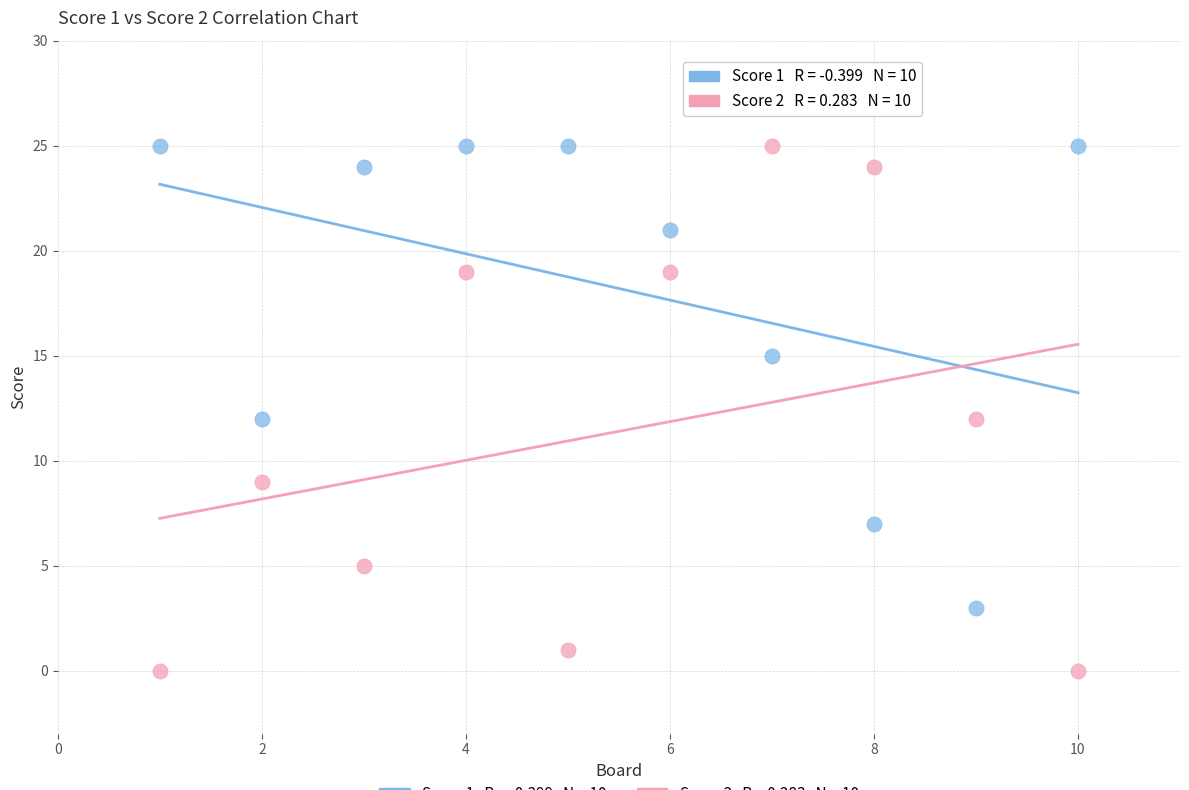

Across all data points, what is the range of Y values (max minus min)?

25